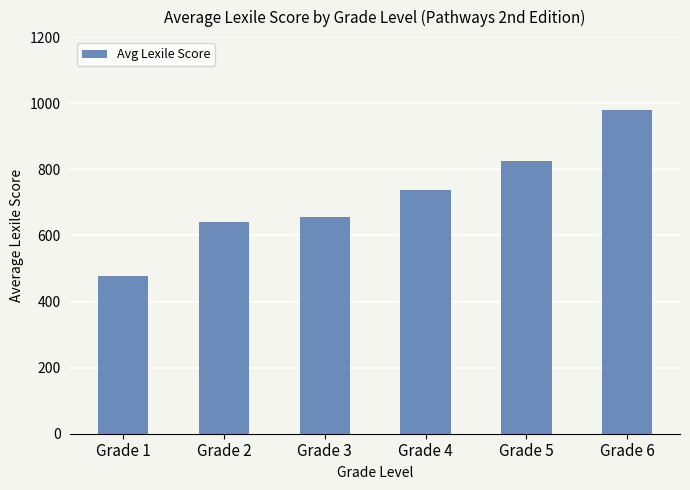

Reading left to right, transcribe all the data shown in this chart.

Grade 1=476	Grade 2=640	Grade 3=656	Grade 4=736	Grade 5=826	Grade 6=980